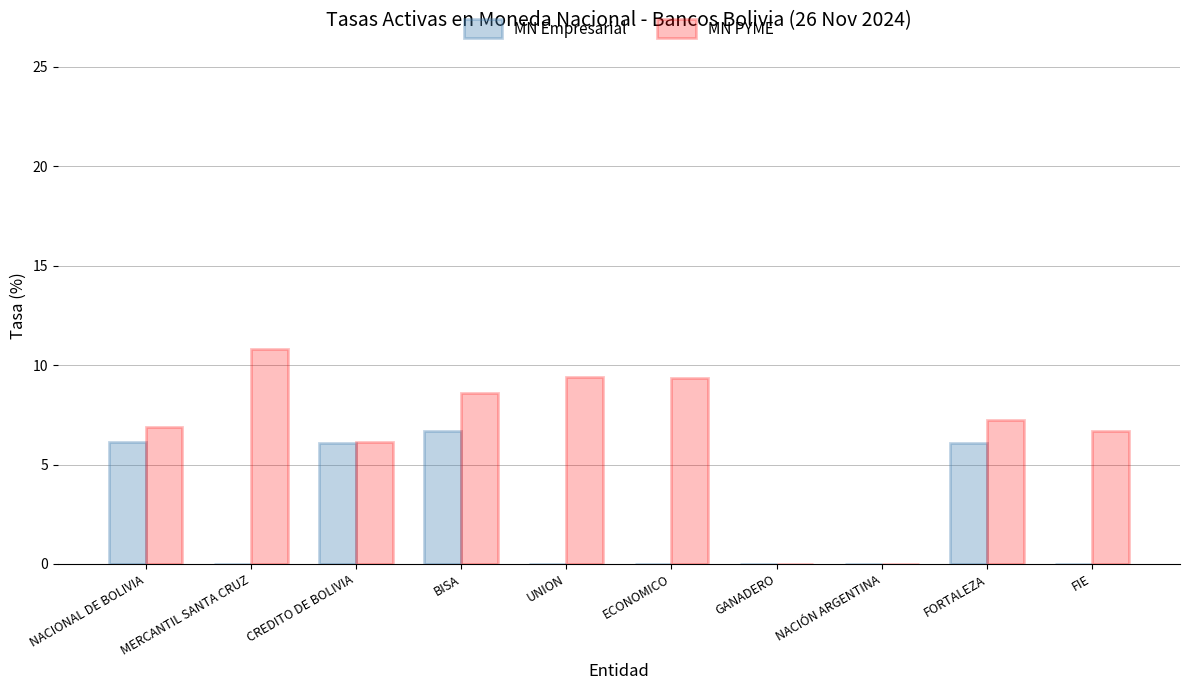

What is the greatest value displayed?

10.8